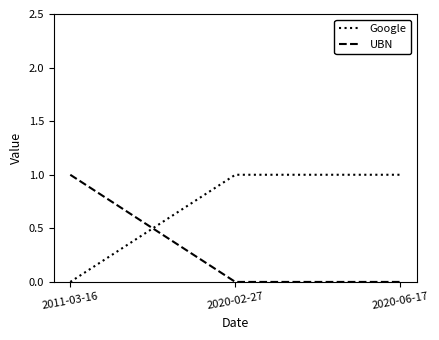

Is the value of UBN at 2020-06-17 greater than the value of Google at 2020-02-27?

No